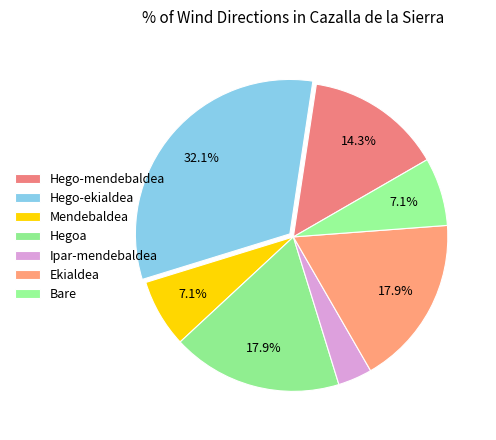

Which slice is the largest?

Hego-ekialdea